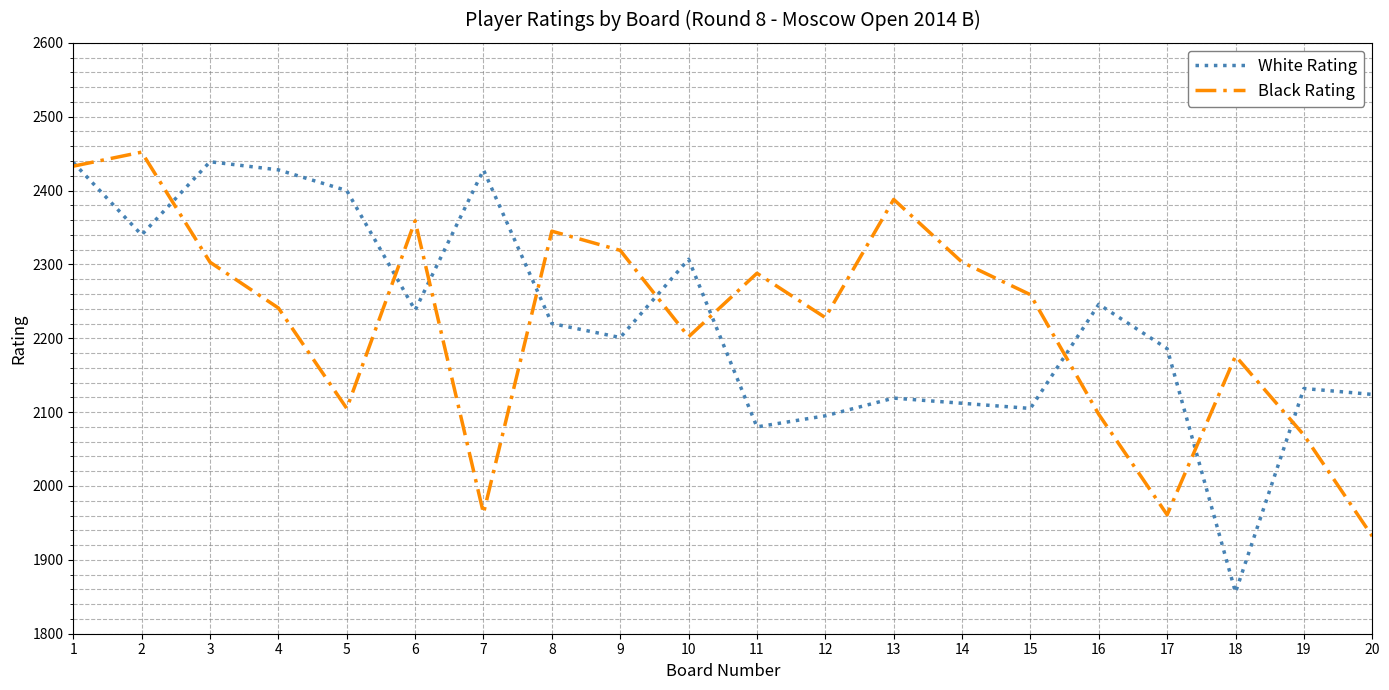

How many lines are shown in the chart?

2